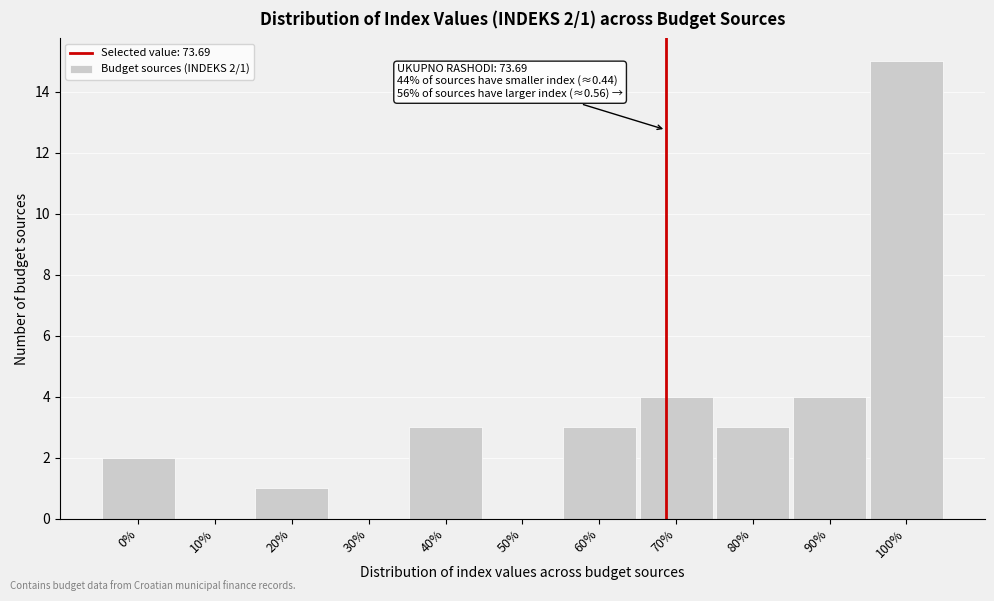

Reading left to right, extract all data points from this chart.

0%=2	10%=0	20%=1	30%=0	40%=3	50%=0	60%=3	70%=4	80%=3	90%=4	100%=15